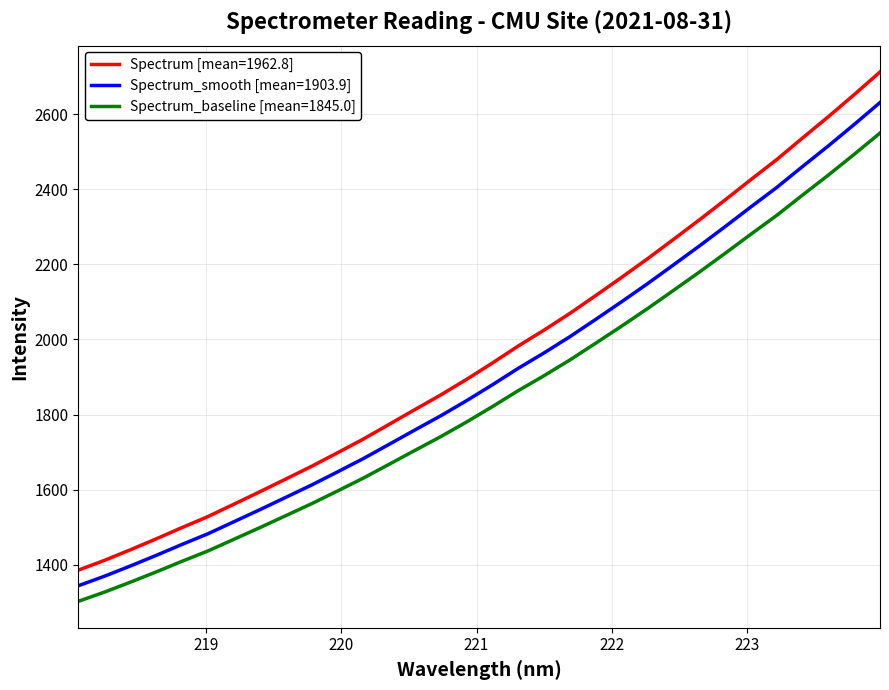

Does the chart display data point markers on the line(s)?

No